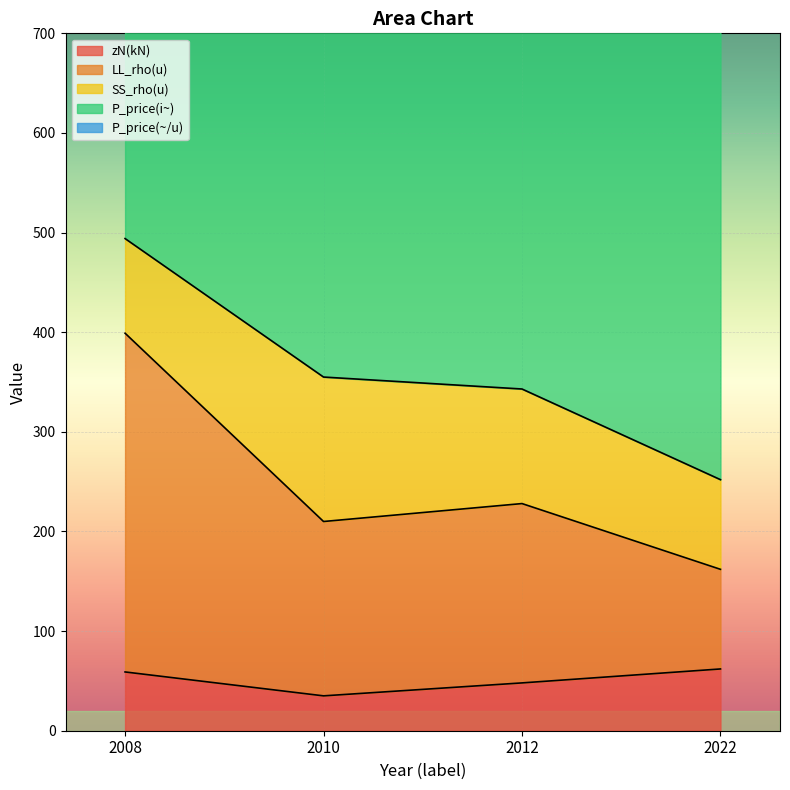

List the labels in order of P_price(i~) value, smallest first.

2008, 2010, 2022, 2012